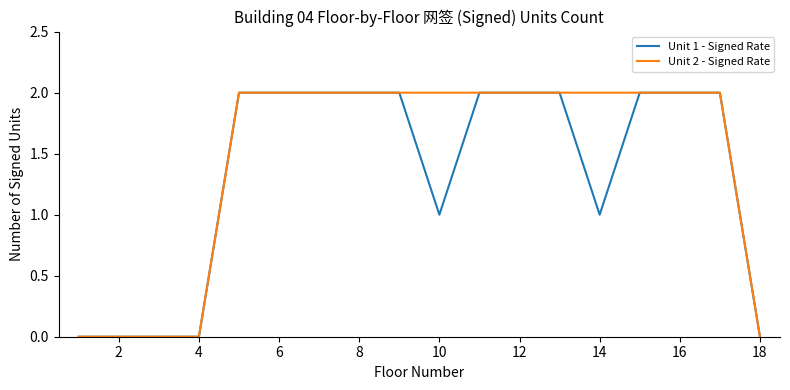

Reading left to right, list all the values displayed in this chart.

Unit 1 - Signed Rate: 0	0	0	0	2	2	2	2	2	1	2	2	2	1	2	2	2	0
Unit 2 - Signed Rate: 0	0	0	0	2	2	2	2	2	2	2	2	2	2	2	2	2	0